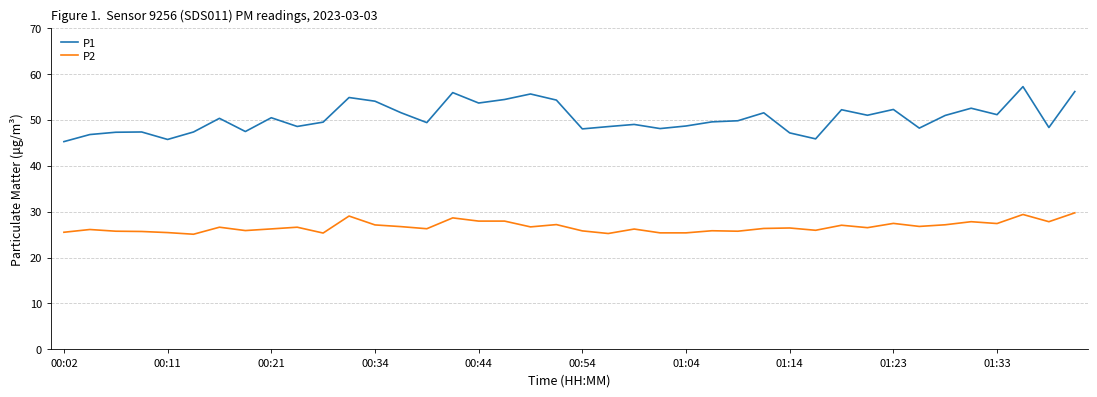

What is the smallest value displayed?

25.1